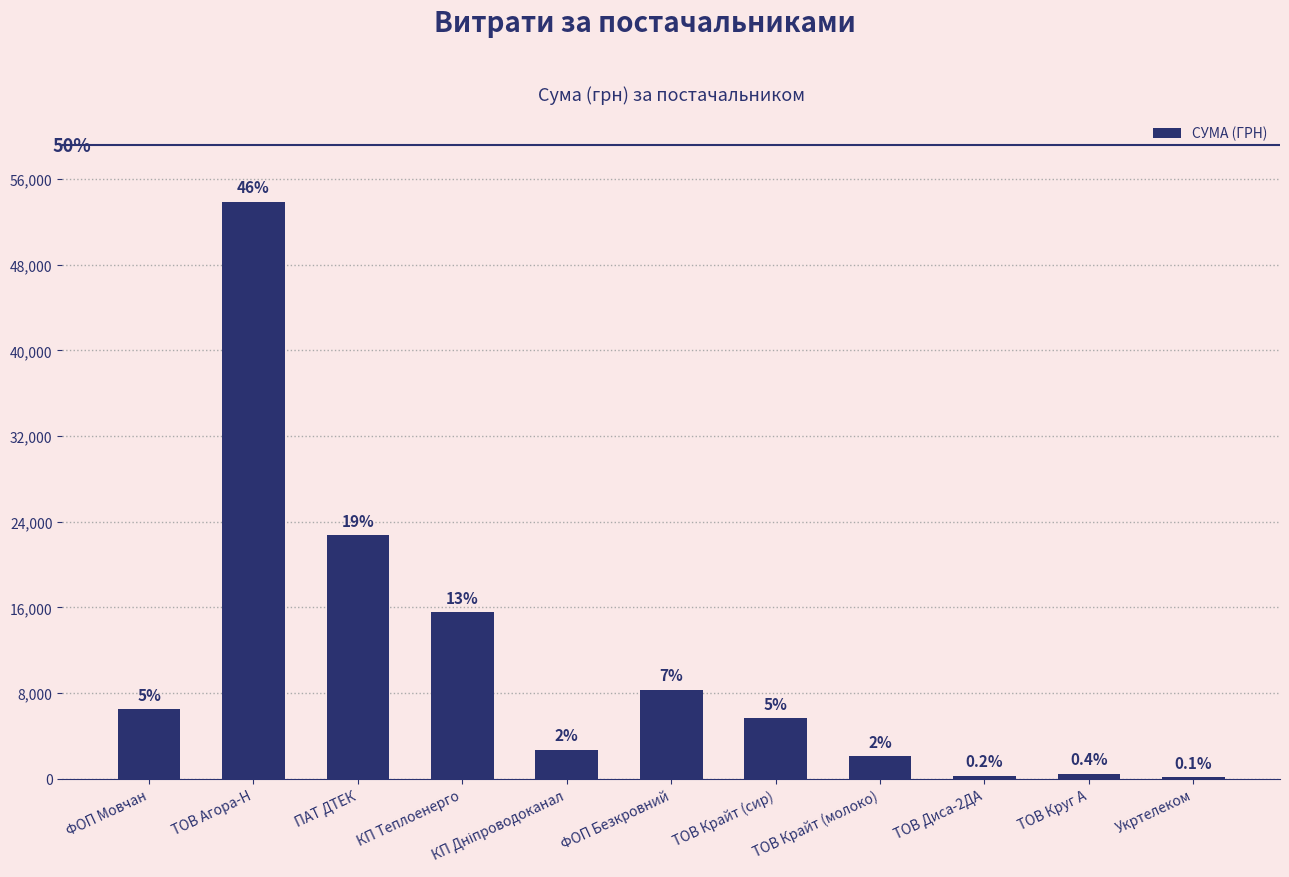

What is the value of the 8th bar from the left?

2085.7